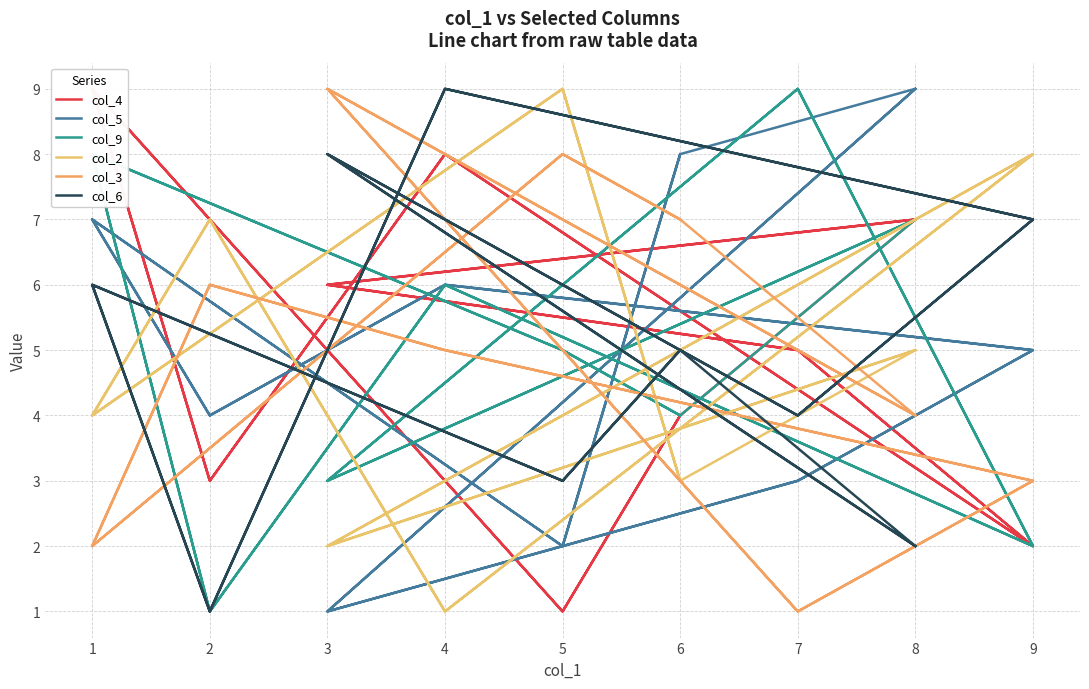

How many values in the col_2 series are below 5?

8